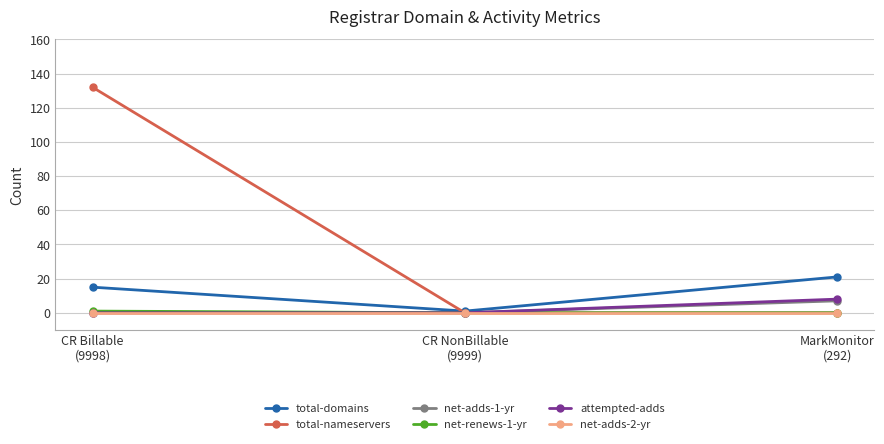

What is the total value across all series at CR NonBillable
(9999)?

1